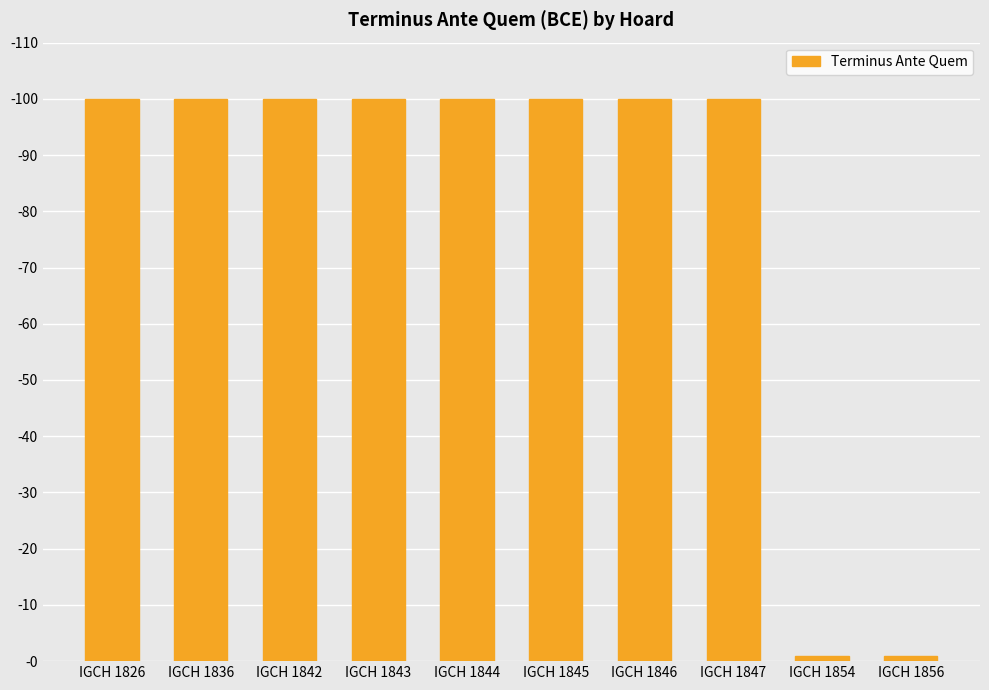

What is the smallest value displayed?

1